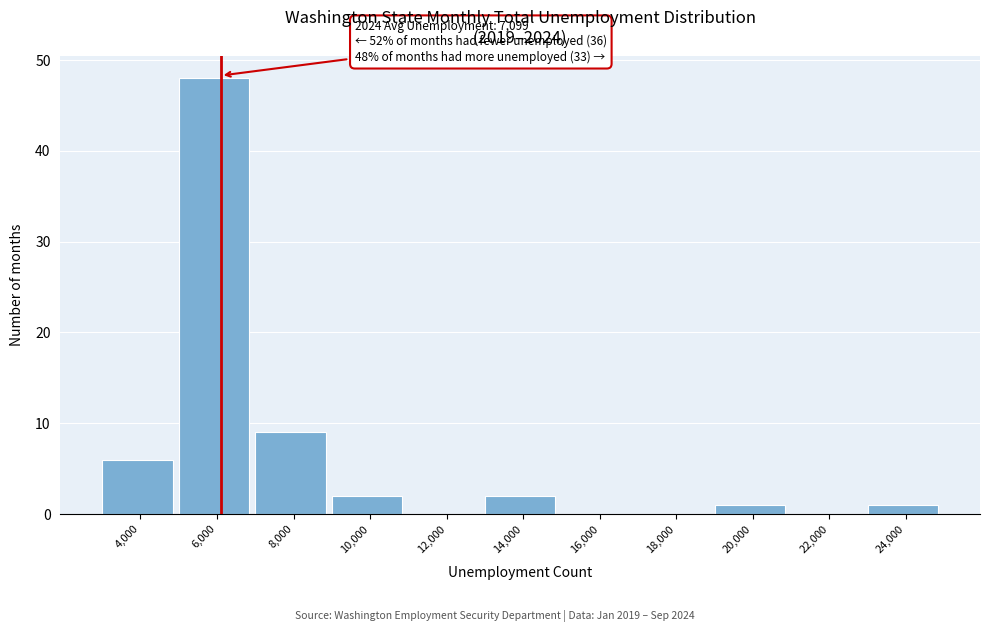

Reading left to right, extract all data points from this chart.

4,000=6	6,000=48	8,000=9	10,000=2	12,000=0	14,000=2	16,000=0	18,000=0	20,000=1	22,000=0	24,000=1